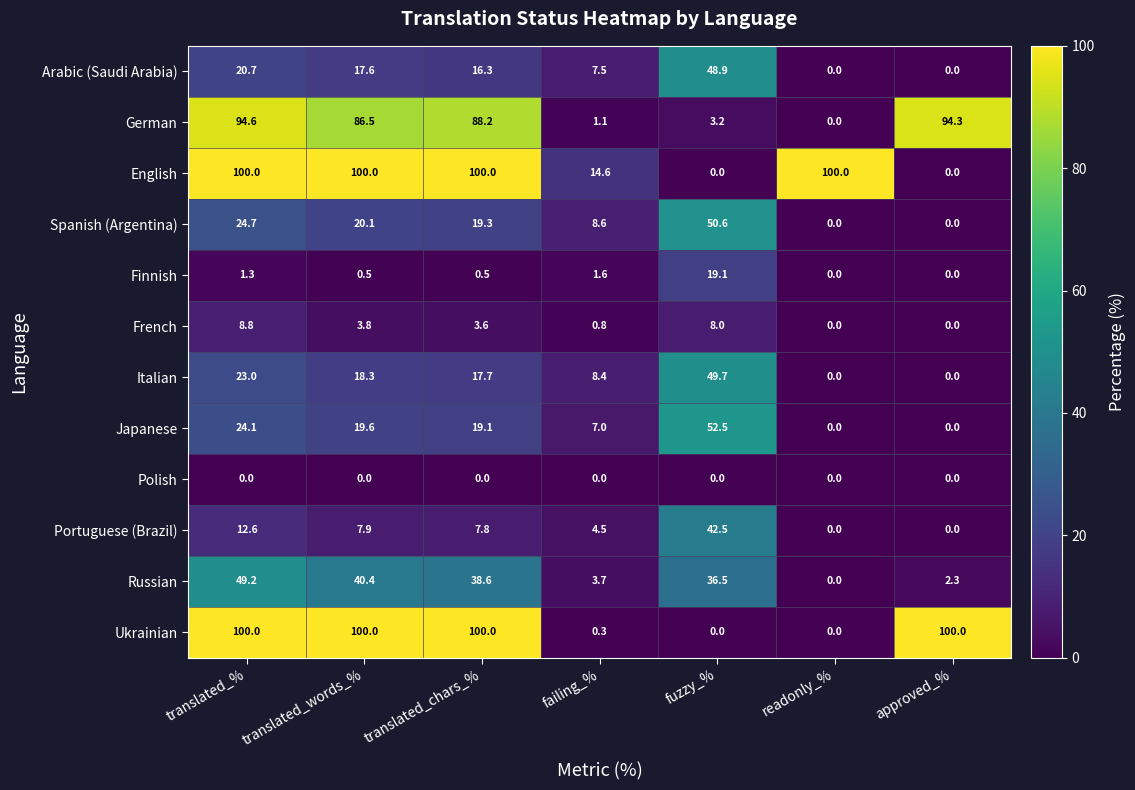

True or false: Portuguese (Brazil) has a value of 4.5 at translated_words_%.

False